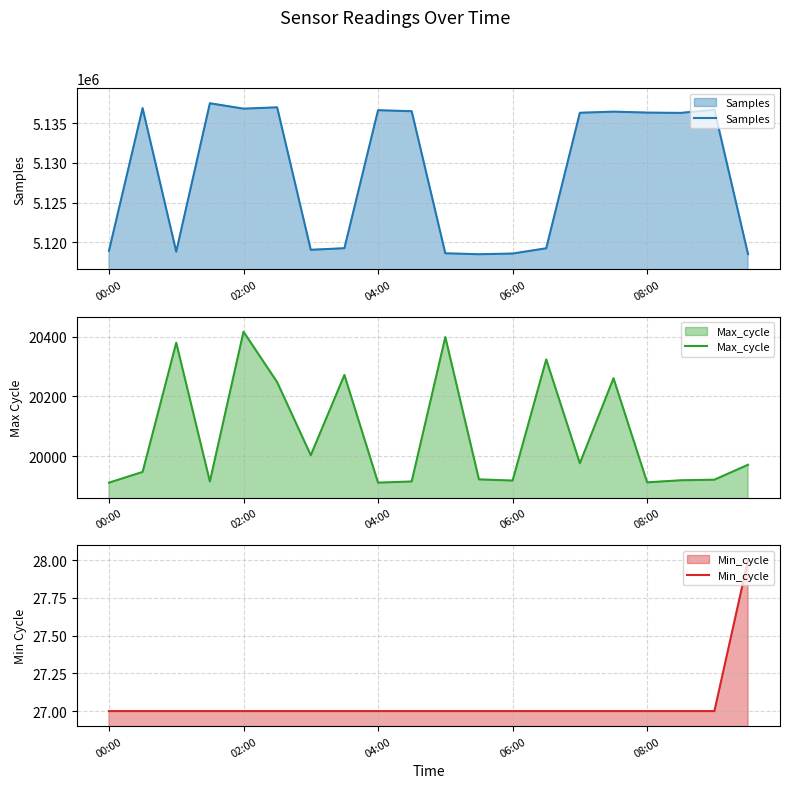

How many interior local valleys does the Samples series have?

5